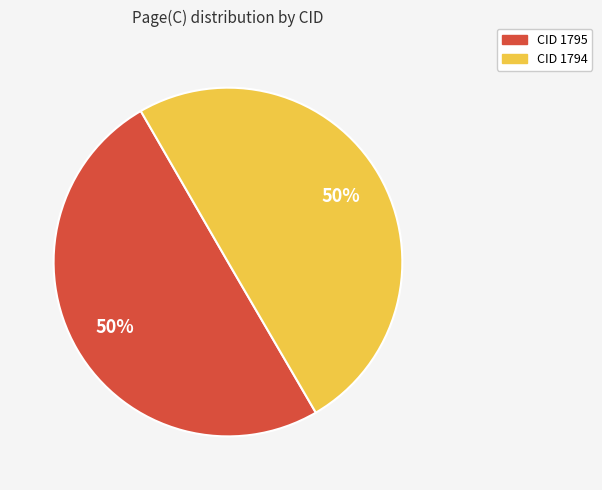

To the nearest percent, what portion does CID 1795 represent?

50%